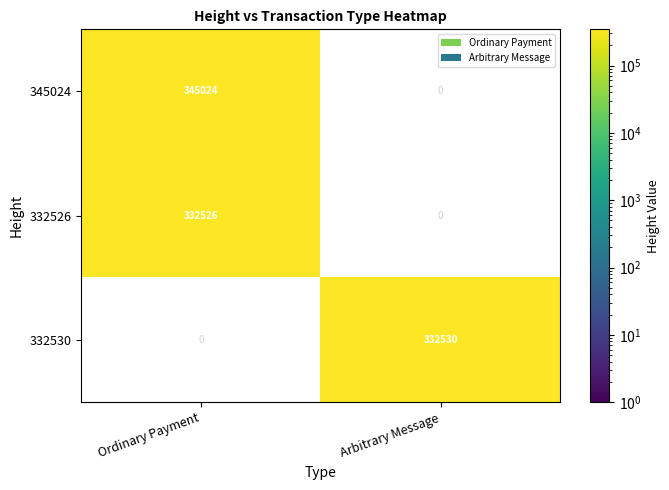

What is the sum of the 345024 values at Arbitrary Message and Ordinary Payment?

345024